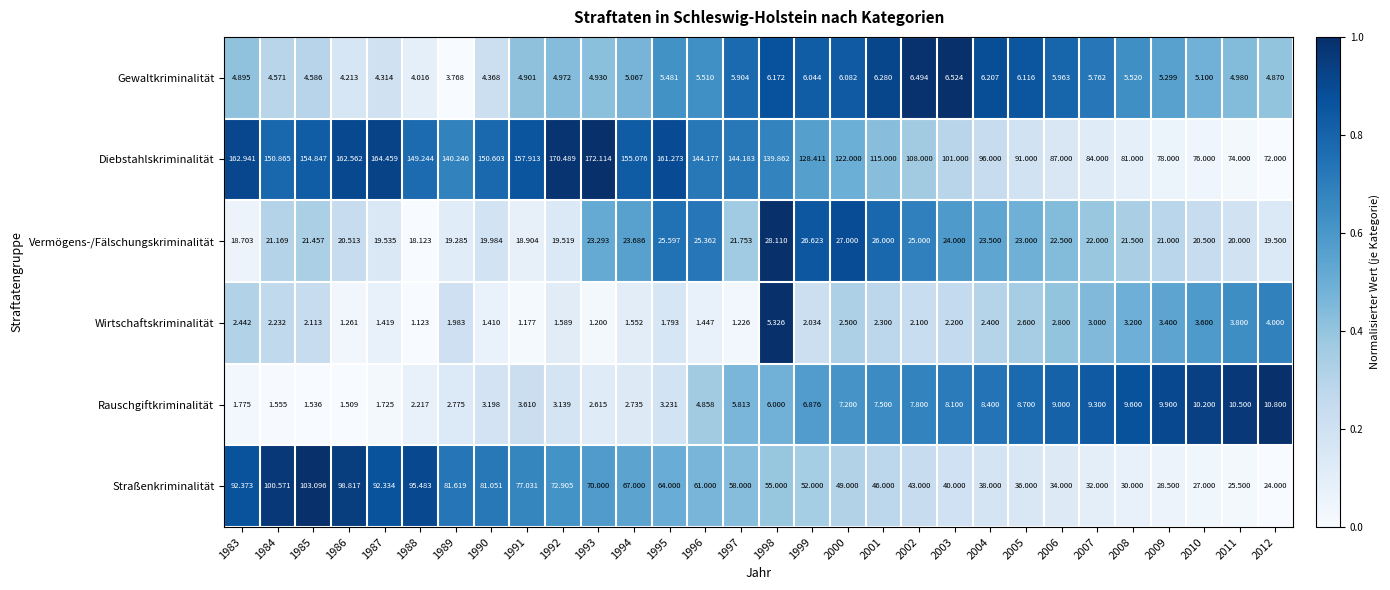

Rank the series at 1993 from lowest to highest value.

Wirtschaftskriminalität, Rauschgiftkriminalität, Gewaltkriminalität, Vermögens-/Fälschungskriminalität, Straßenkriminalität, Diebstahlskriminalität